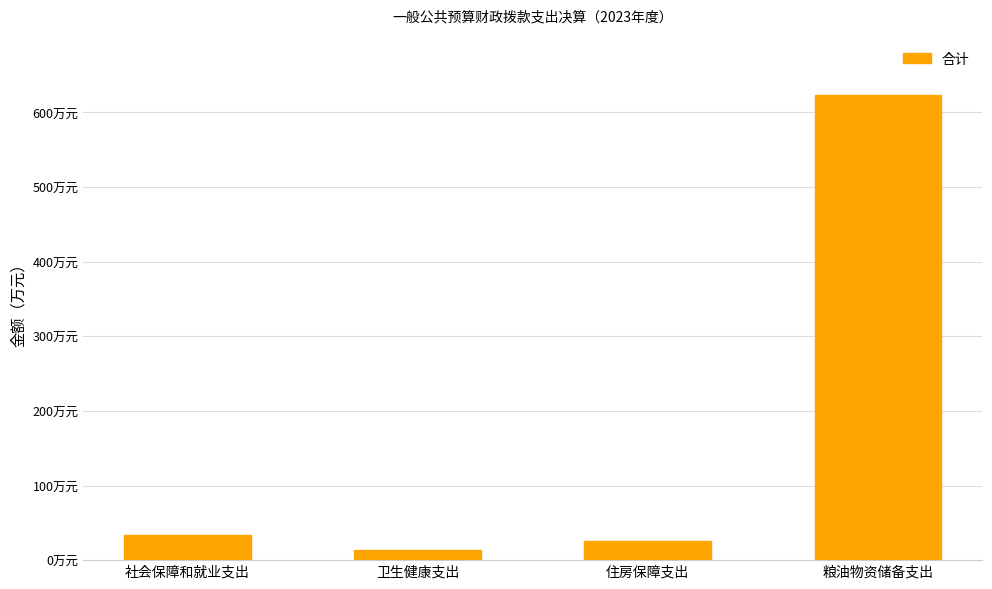

Which label corresponds to the smallest value in the chart?

卫生健康支出